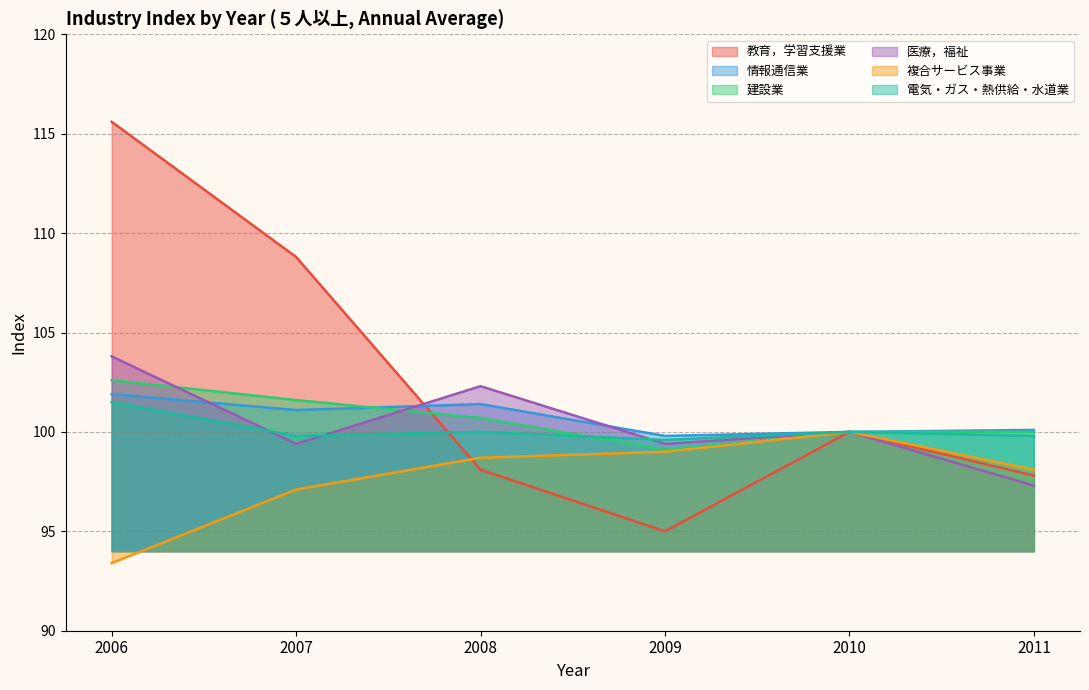

Does the chart display data point markers on the line(s)?

No